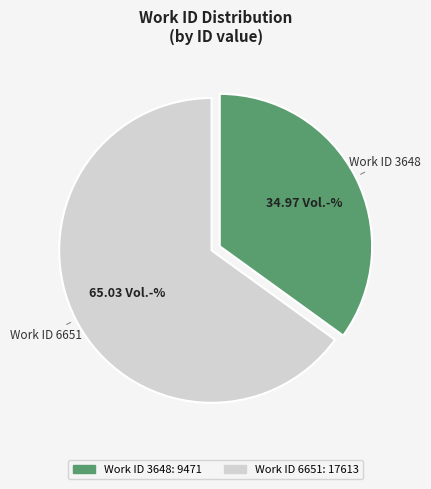

Count the number of slices in the pie.

2